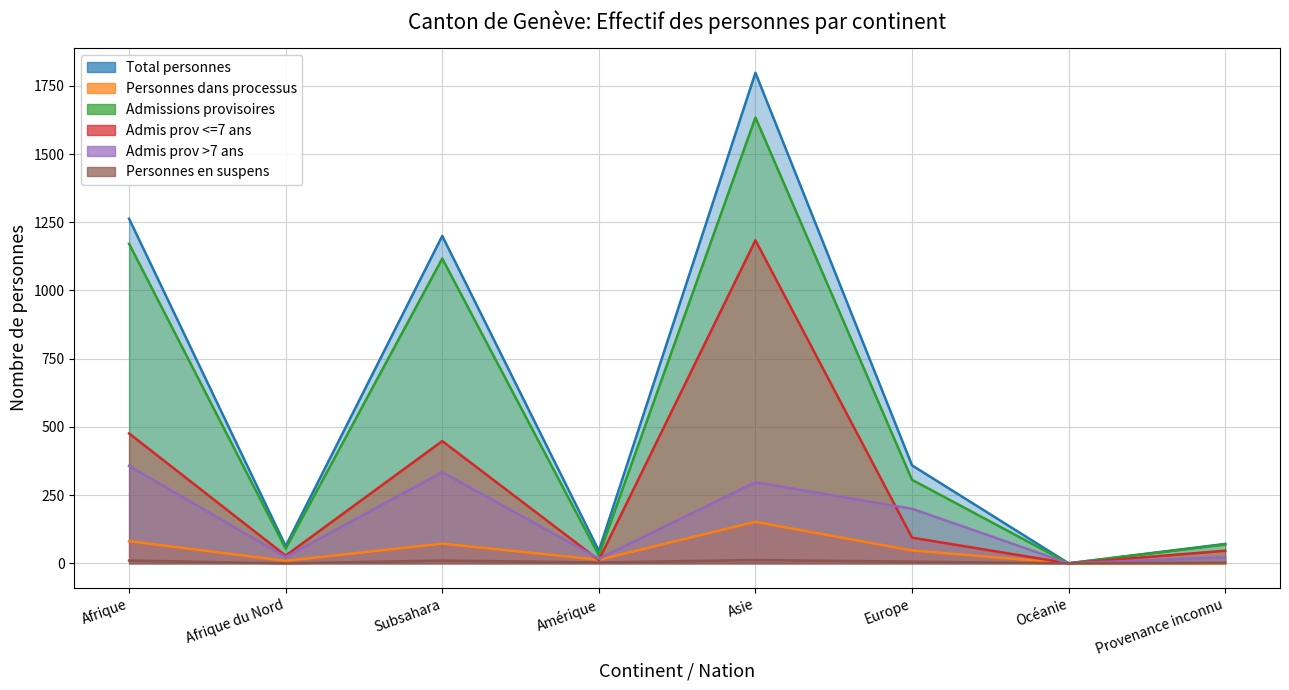

What are all the series names shown in the legend?

Total personnes, Personnes dans processus, Admissions provisoires, Admis prov <=7 ans, Admis prov >7 ans, Personnes en suspens